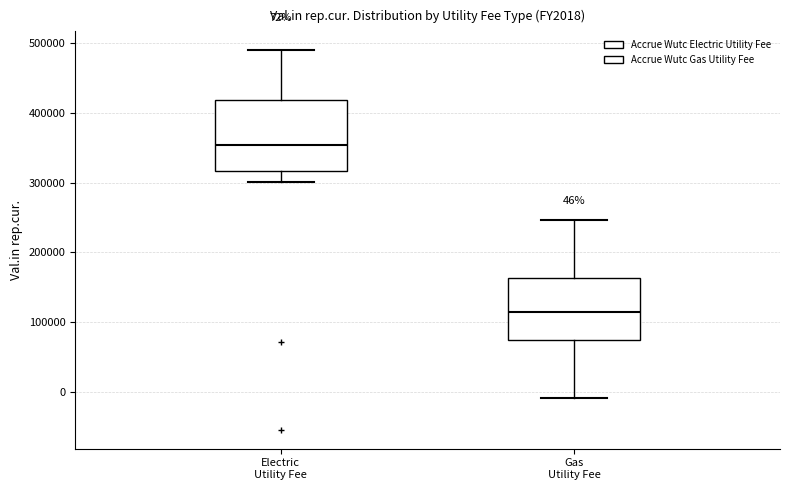

Comparing the boxes themselves (not the whiskers), which one is the tallest?

Electric Utility Fee